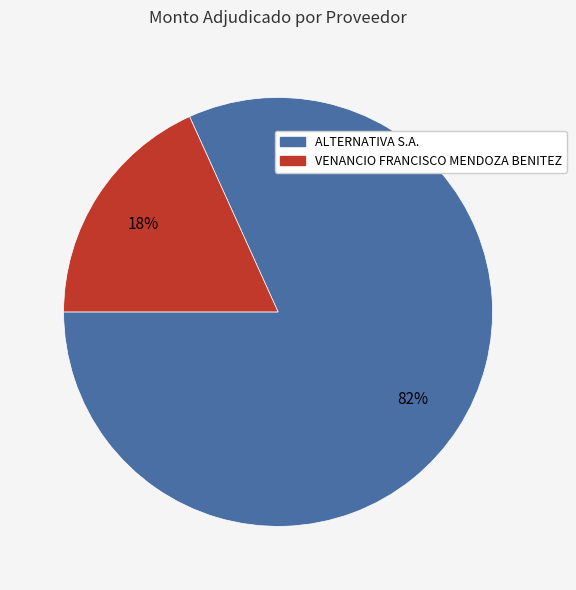

Which slice is the smallest?

VENANCIO FRANCISCO MENDOZA BENITEZ